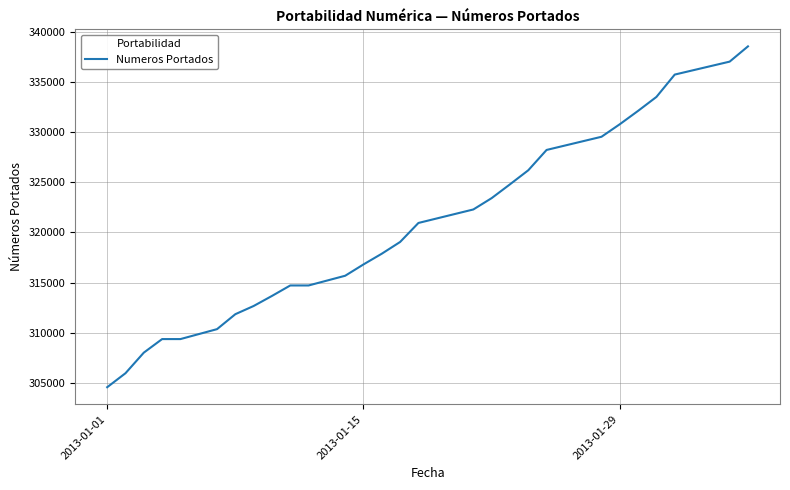

Is this an area chart (filled region under the line)?

No